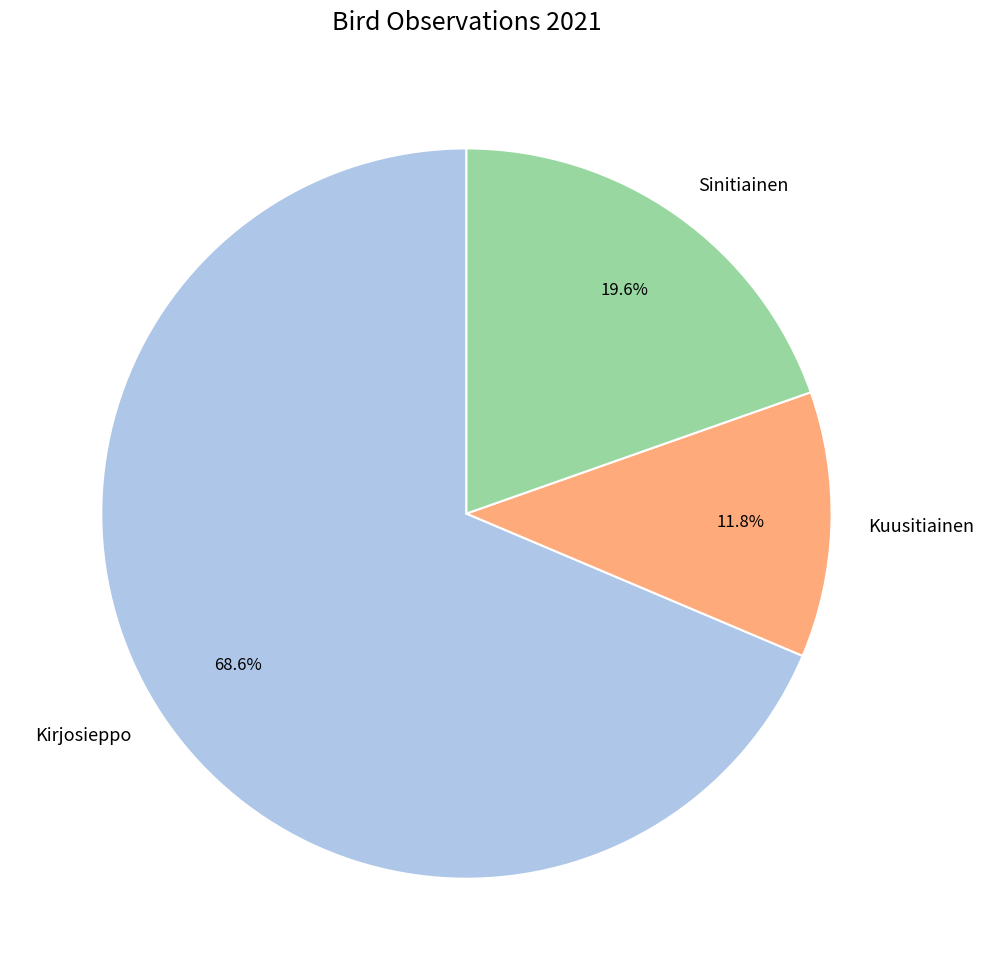

The Sinitiainen slice represents 34% of the pie. True or false?

False